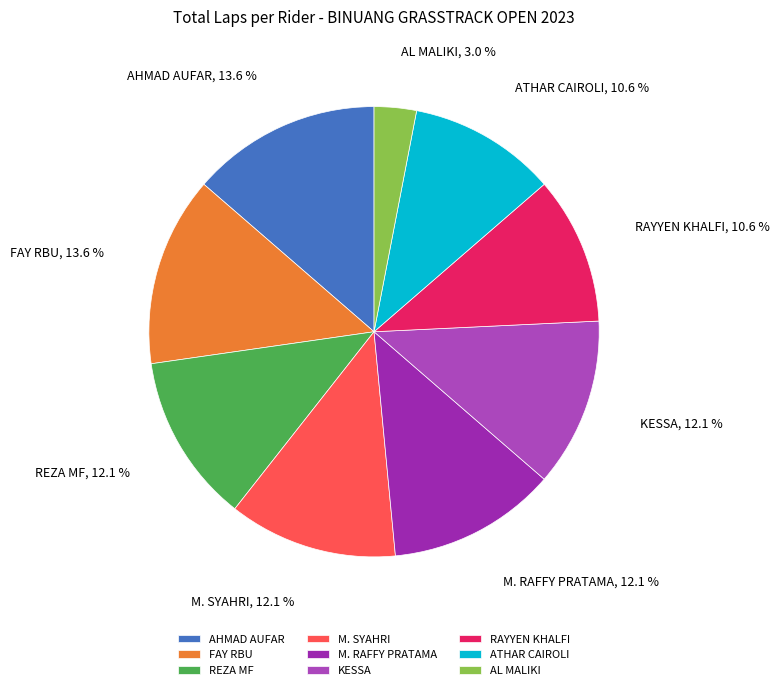

Which slice is the smallest?

AL MALIKI